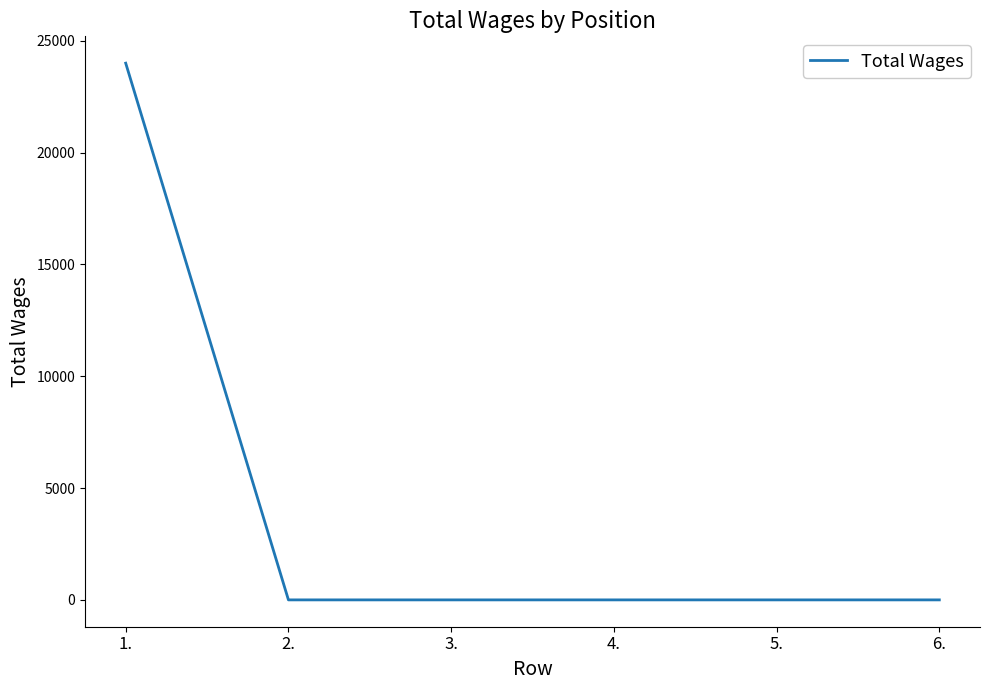

Does the chart display data point markers on the line(s)?

No